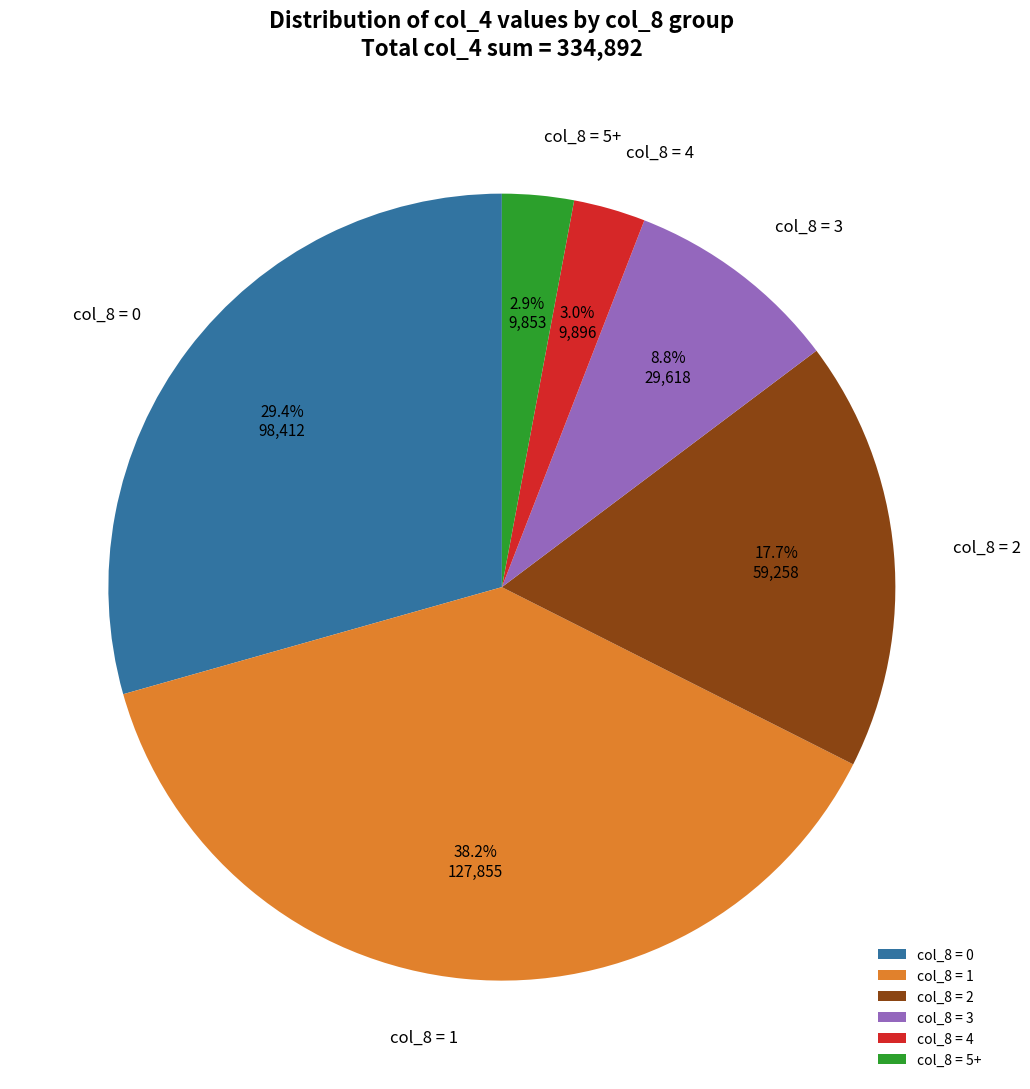

Combined, what portion of the pie is col_8 = 2 and col_8 = 1?

55.9%